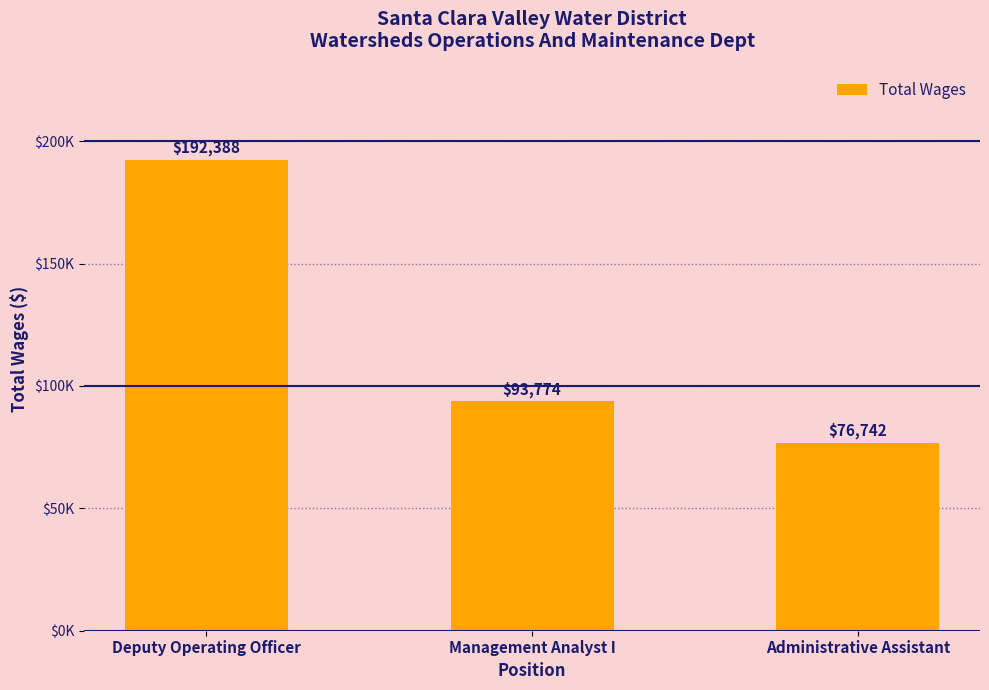

Is it true that the value at Administrative Assistant is 47586?

False